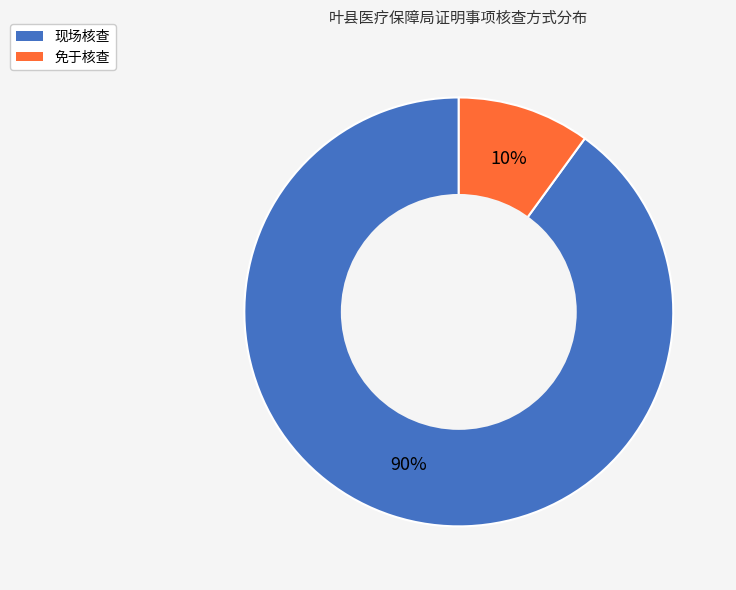

Is it true that 免于核查 is 1% of the pie?

False